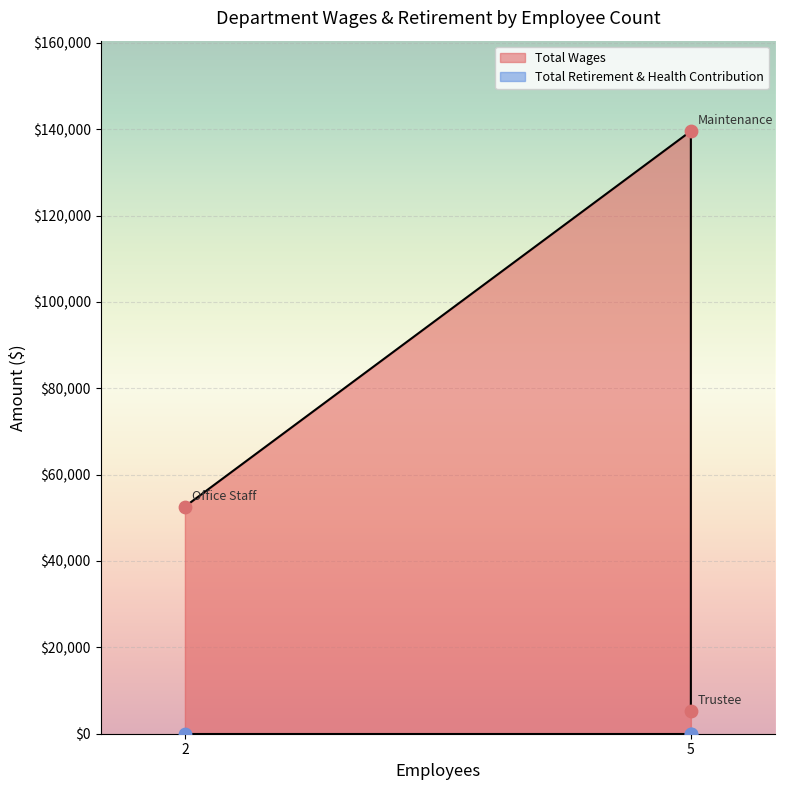

At which category is the sum across all series the highest?

Maintenance